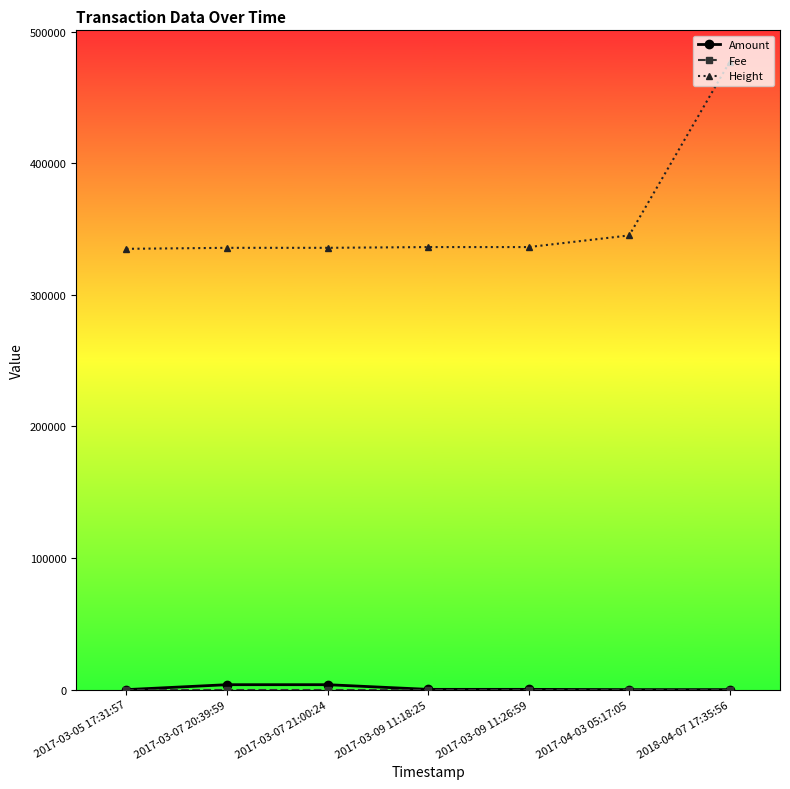

Count the number of data series in this chart.

3